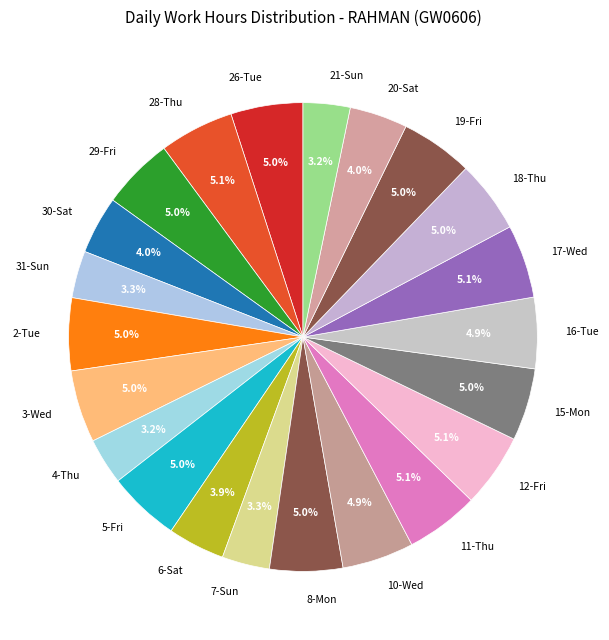

To the nearest percent, what is the average slice percentage?

5%